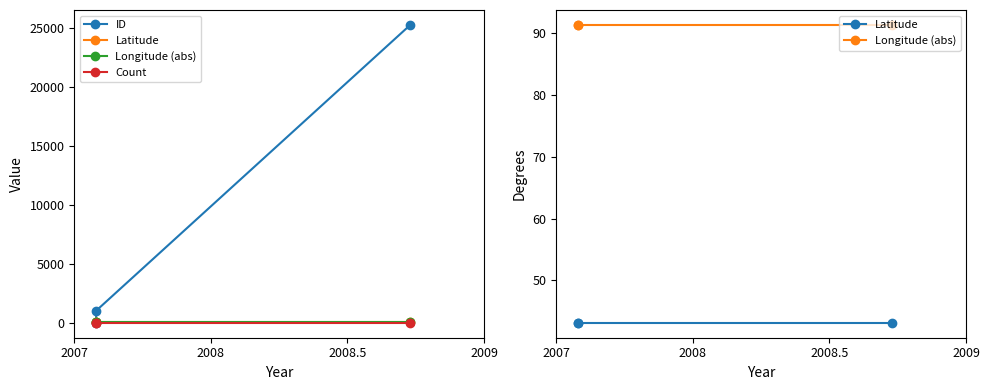

Which has a higher value, 2008 or 2008.5?

2008.5